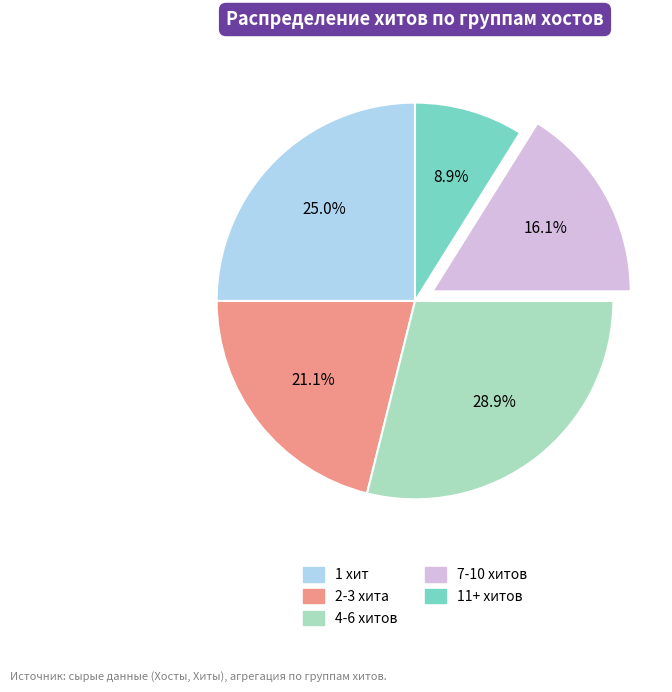

Is there any slice that represents more than half of the pie?

No